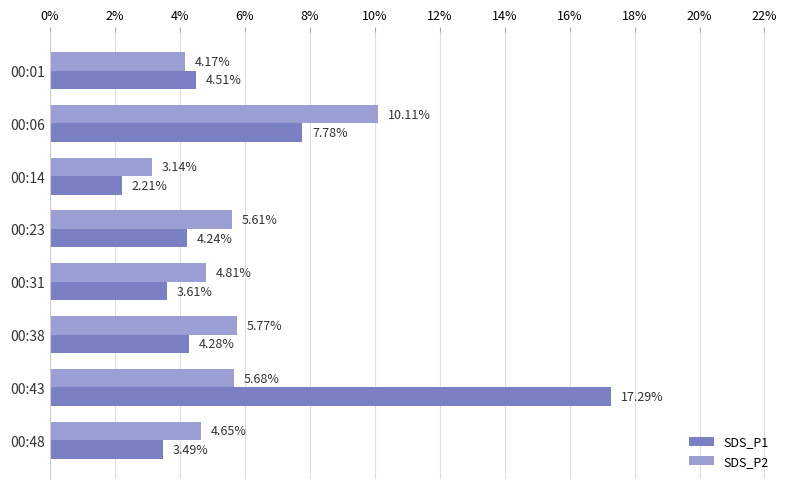

List the series in order of their overall mean, lowest first.

SDS_P2, SDS_P1